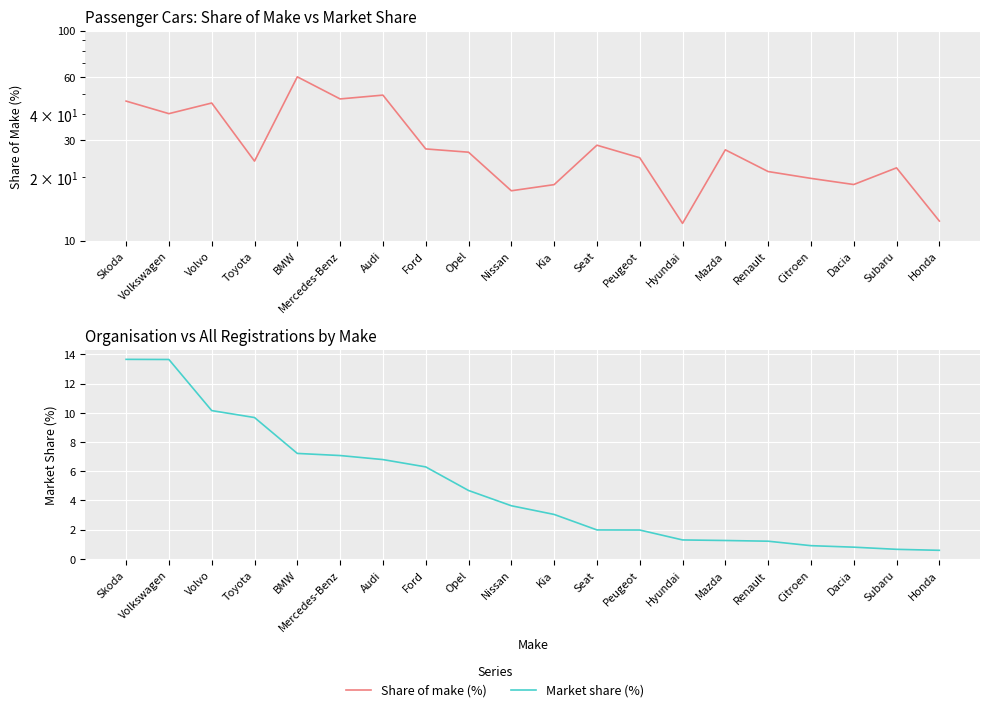

True or false: Market share (%) has a value of 6.8 at Audi.

True